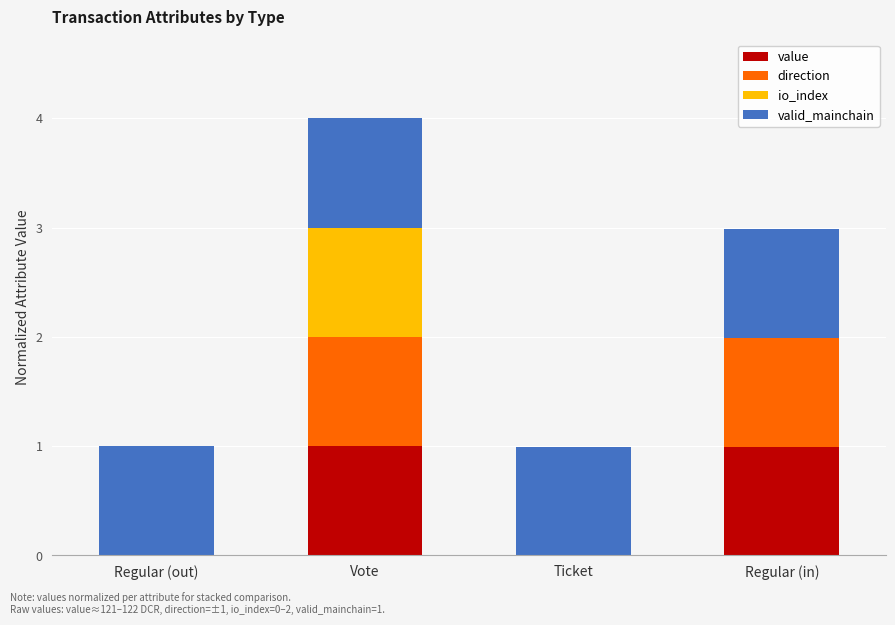

How many bars are there in total?

16